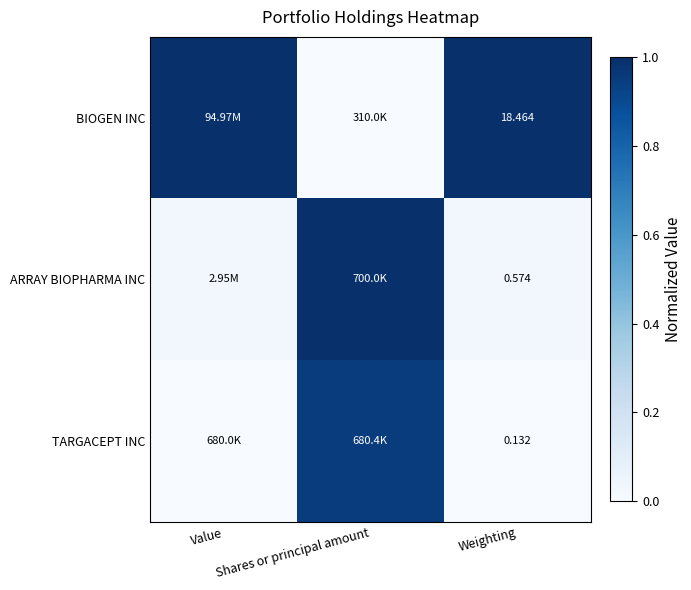

Is the value of ARRAY BIOPHARMA INC at Shares or principal amount greater than the value of BIOGEN INC at Weighting?

No